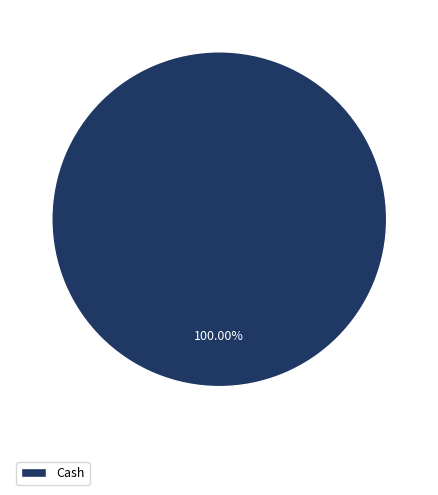

Which slice represents more than half of the pie?

Cash